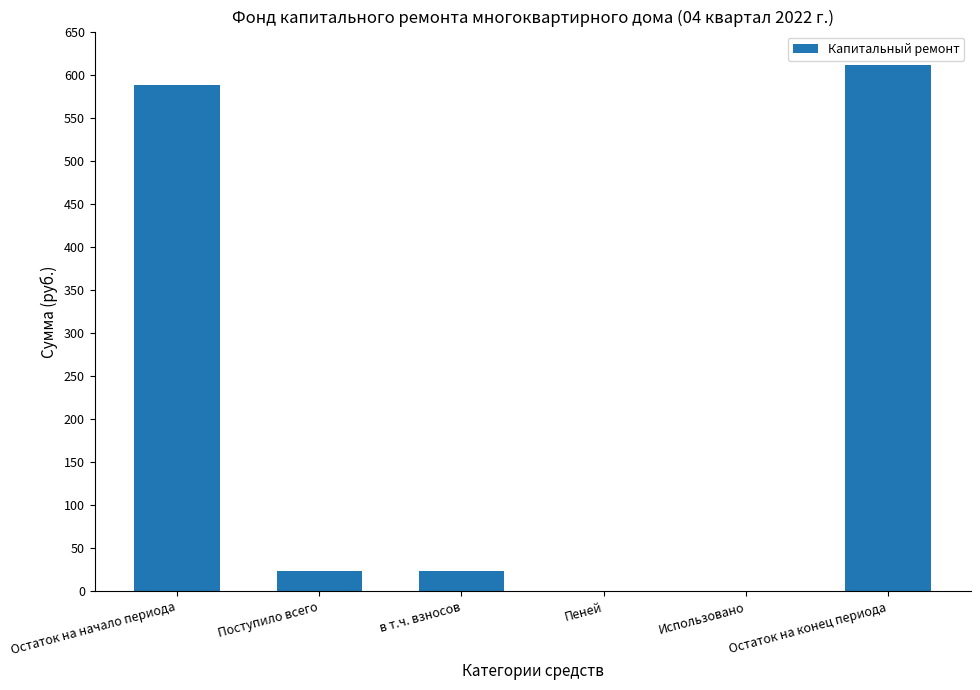

Is it true that the value at Пеней is -339.9?

False